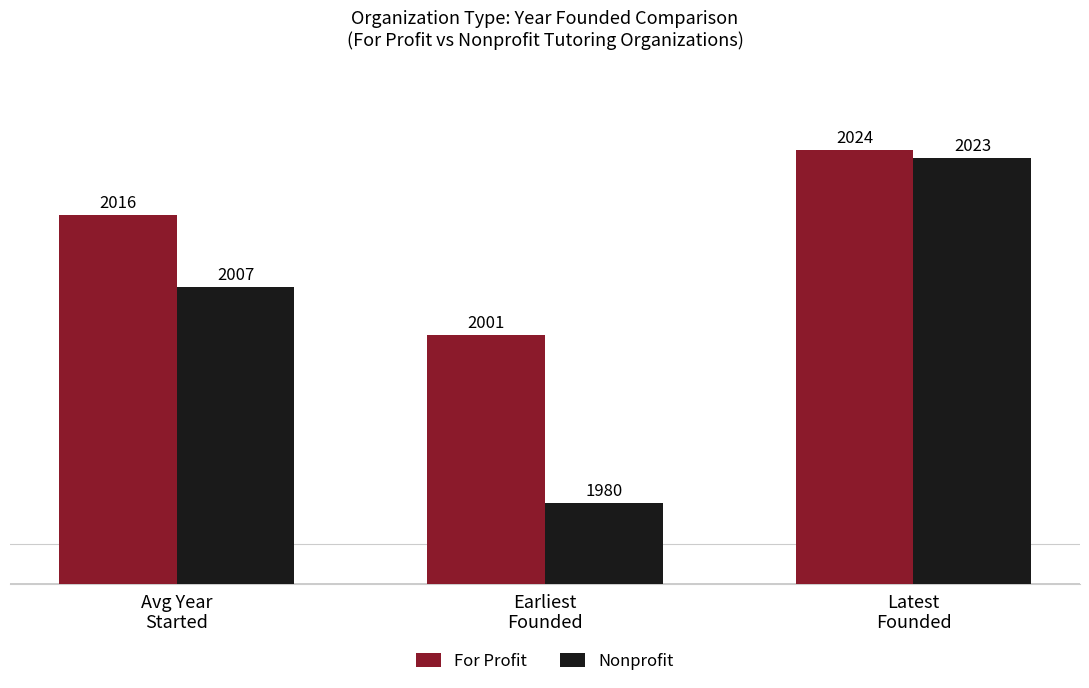

What is the difference between the maximum and minimum values in the For Profit series?

23